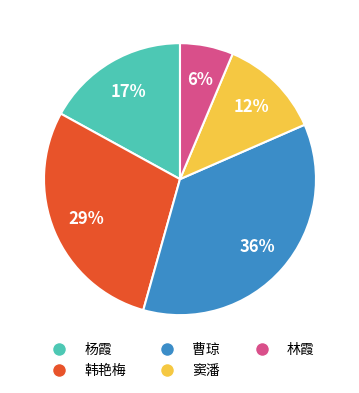

Approximately how many times larger is the value at 杨霞 compared to 韩艳梅?

0.6